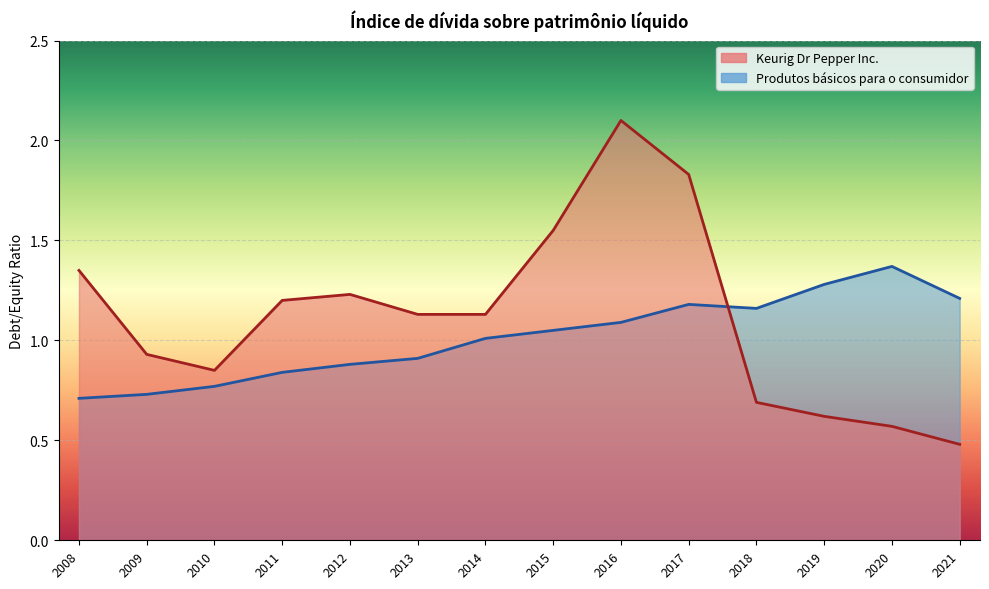

How many lines are shown in the chart?

2